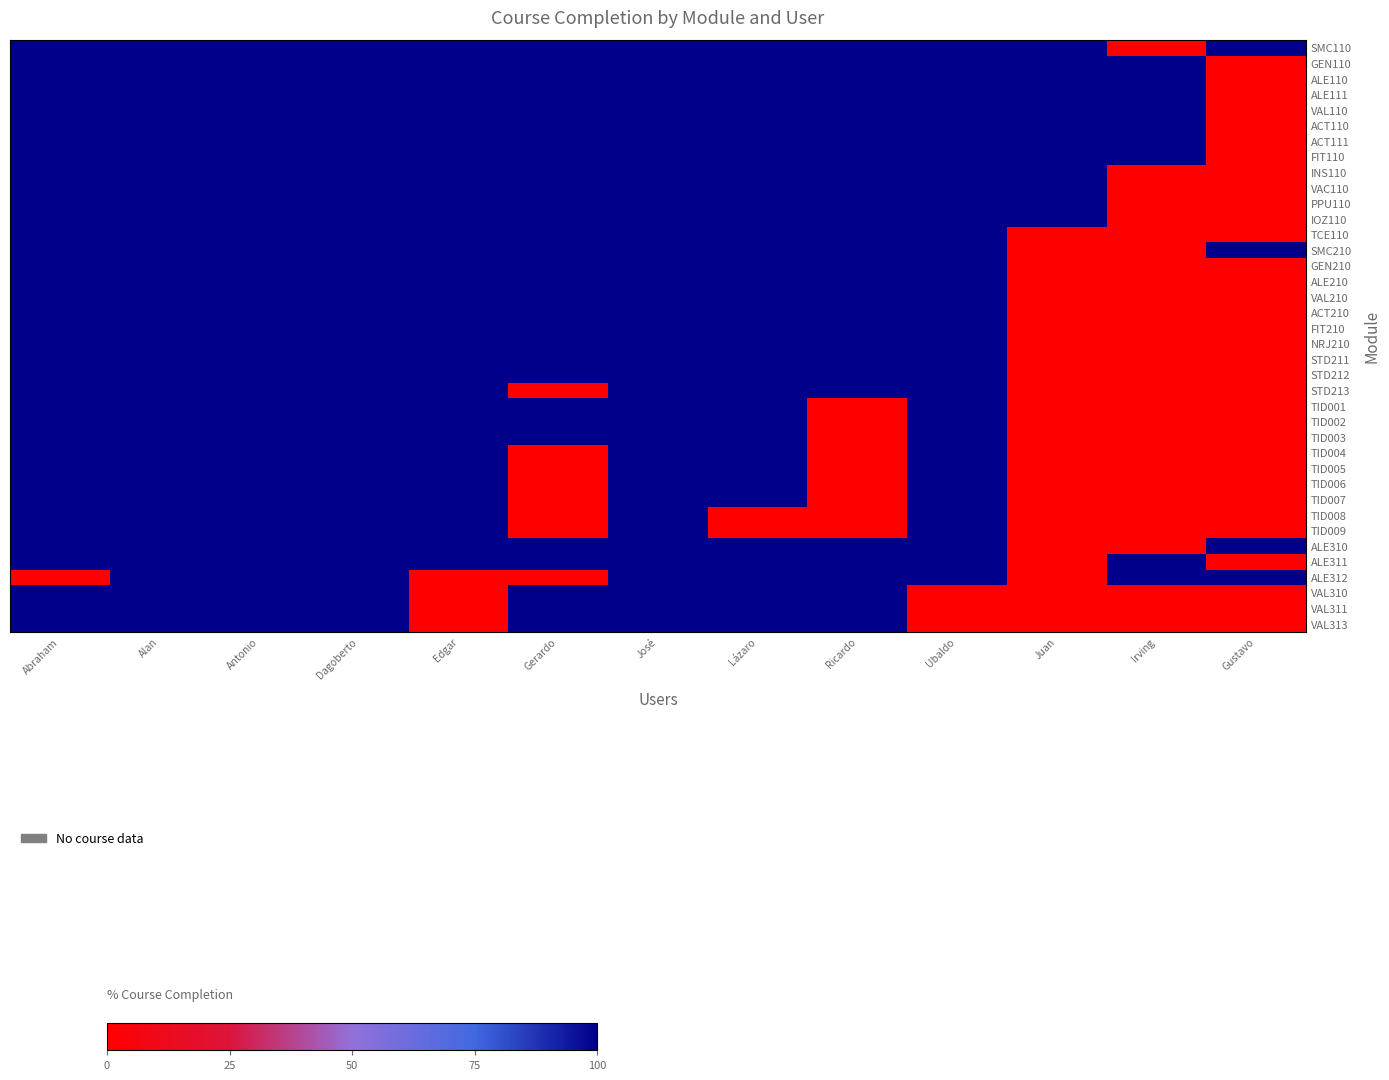

Rank the series by their maximum value, from lowest to highest.

SMC110, GEN110, ALE110, ALE111, VAL110, ACT110, ACT111, FIT110, INS110, VAC110, PPU110, IOZ110, TCE110, SMC210, GEN210, ALE210, VAL210, ACT210, FIT210, NRJ210, STD211, STD212, STD213, TID001, TID002, TID003, TID004, TID005, TID006, TID007, TID008, TID009, ALE310, ALE311, ALE312, VAL310, VAL311, VAL313